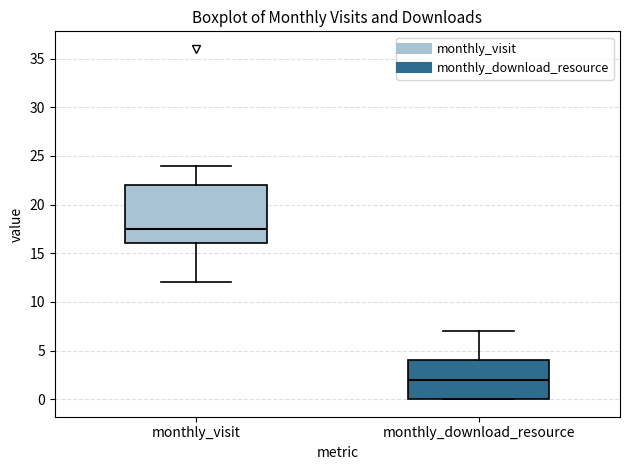

Where is the lower edge of the box for monthly_visit on the y-axis? The values are not printed on the chart, so give them approximately, as read against the axis.

16.0